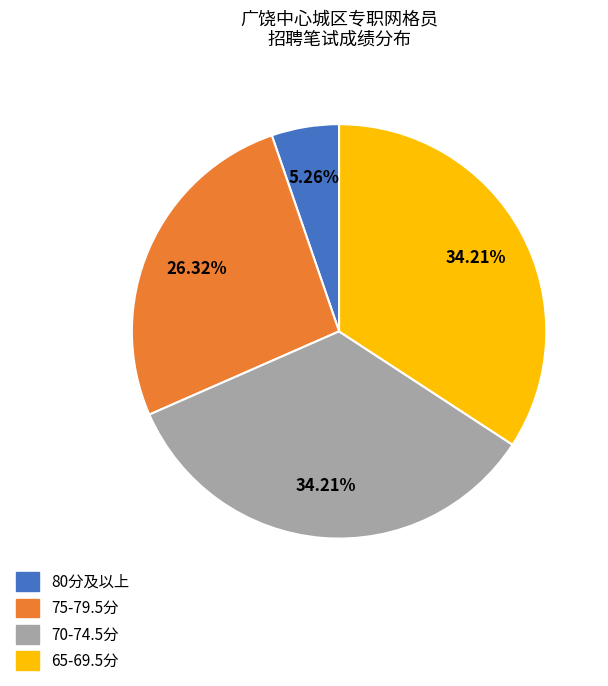

Does any single category account for the majority?

No